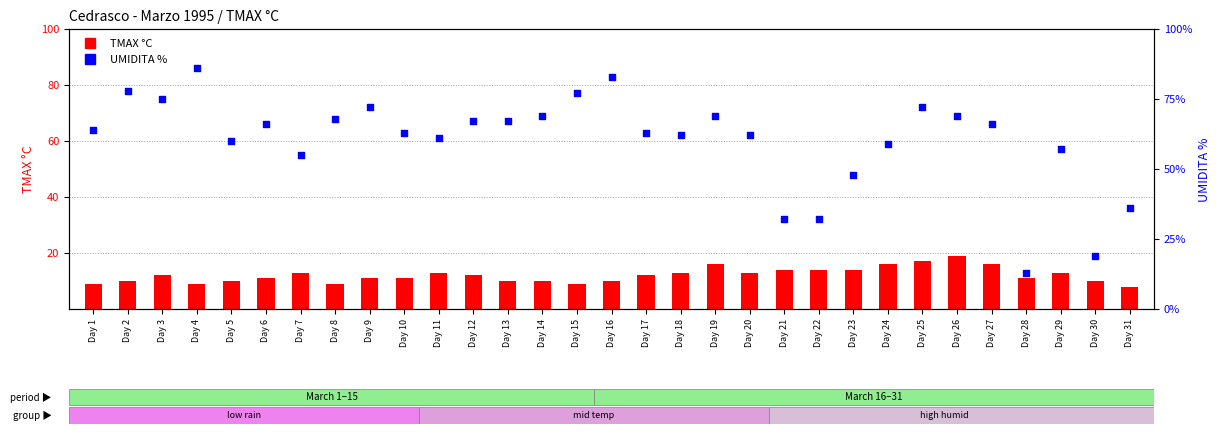

At which category is the sum across all series the highest?

Day 4